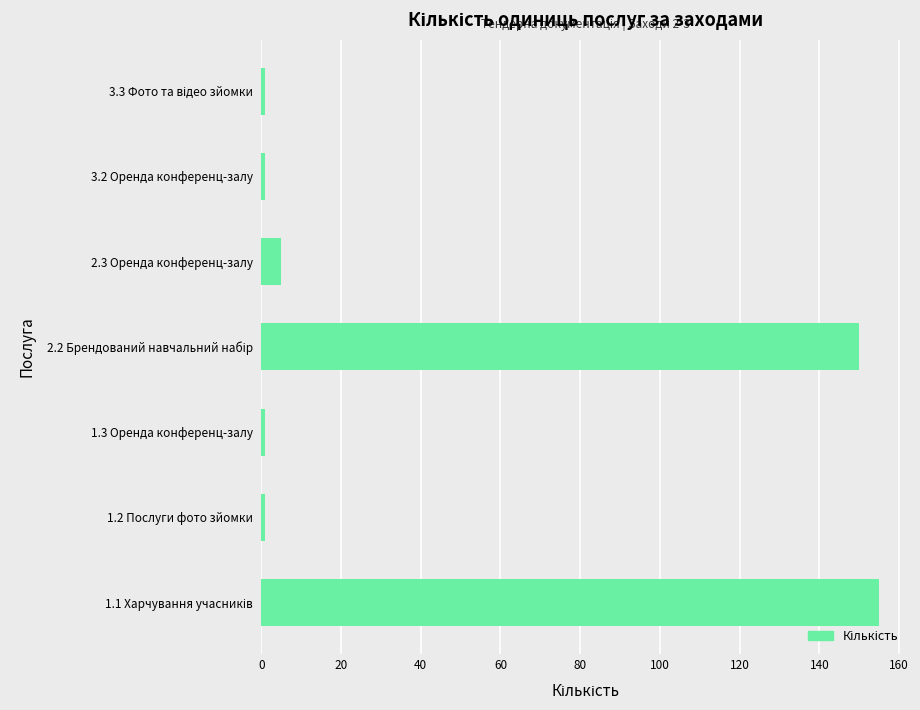

What is the difference between the second highest and second lowest values?

149